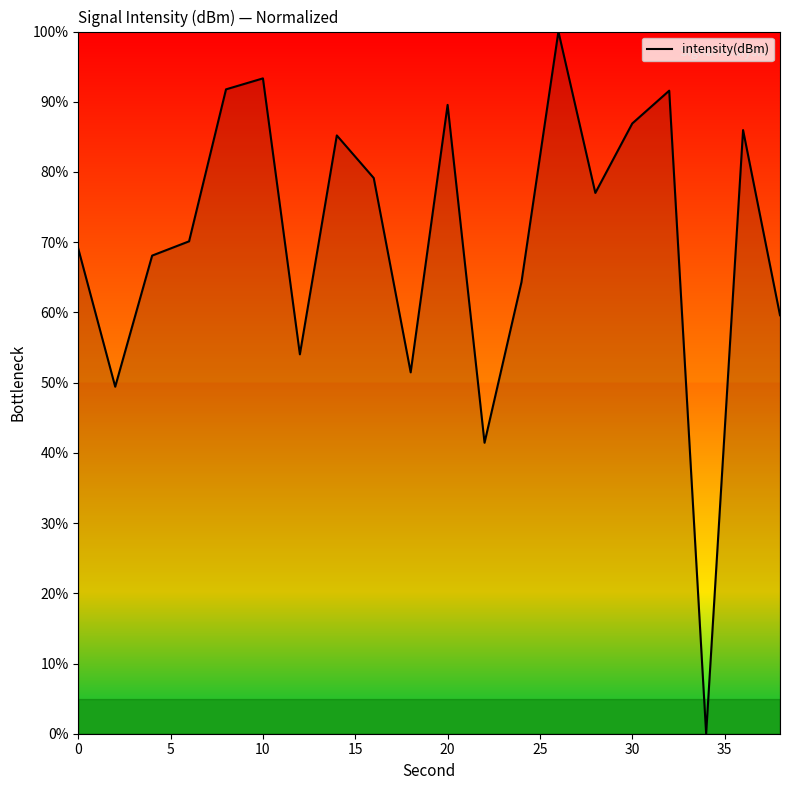

How many interior local peaks (higher than both neighbors) does the data have?

6